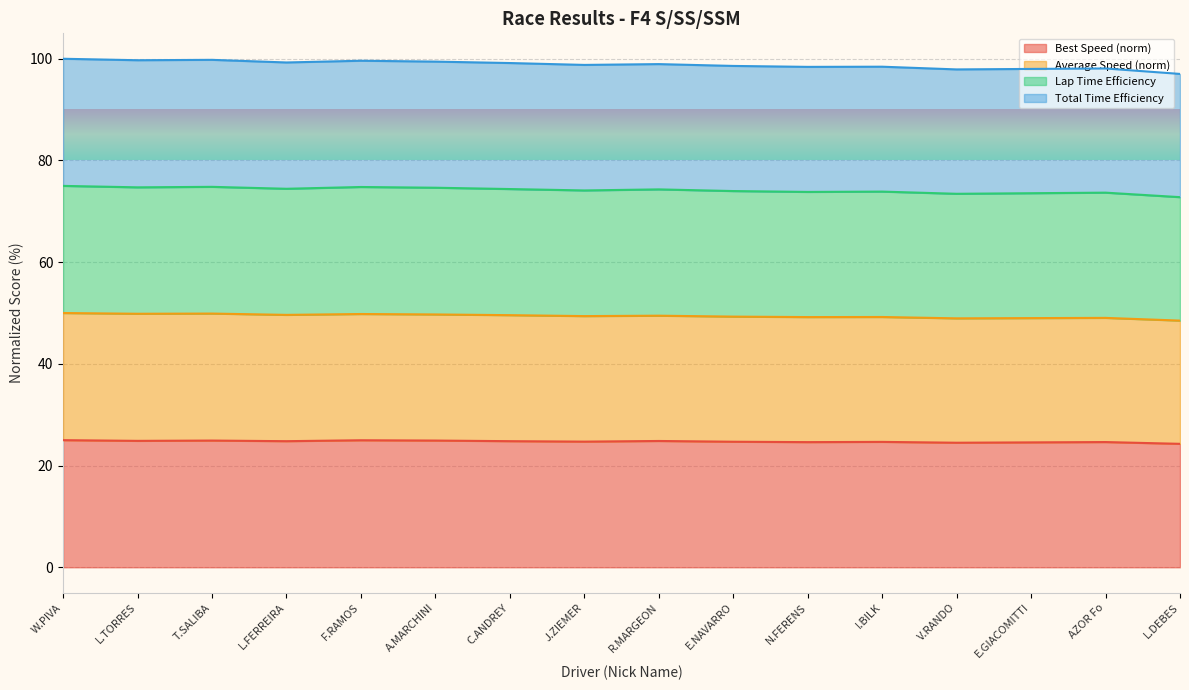

What are all the series names shown in the legend?

Best Speed (norm), Average Speed (norm), Lap Time Efficiency, Total Time Efficiency